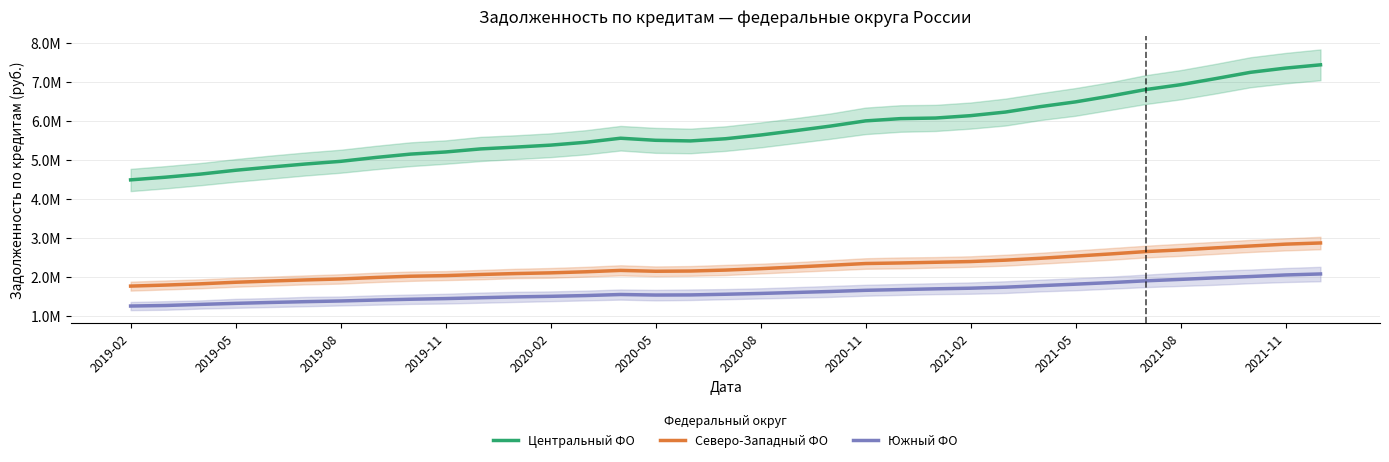

At which category does Южный ФО reach its first local peak?

14